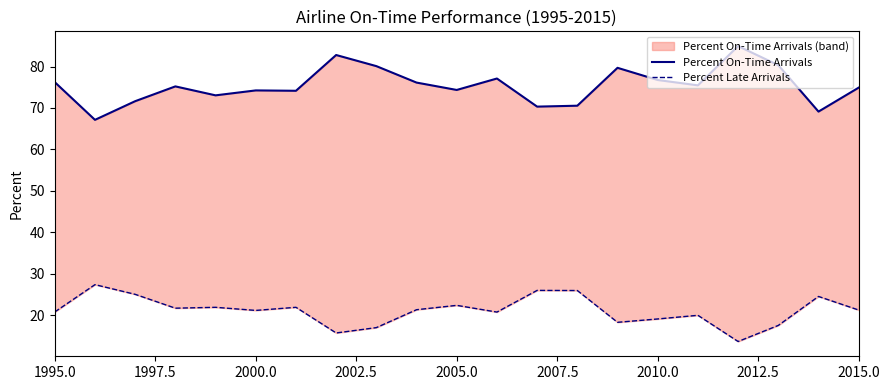

True or false: Percent On-Time Arrivals has a value of 76.8 at 2010.0.

True